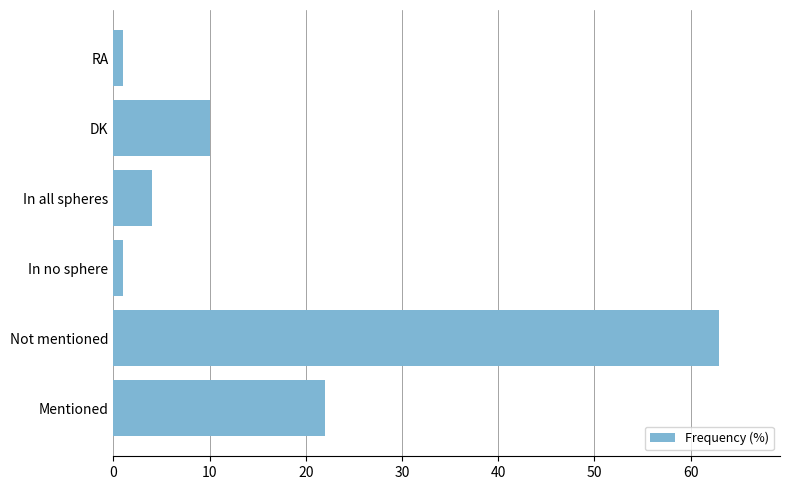

At which label is the value closest to 32?

Mentioned